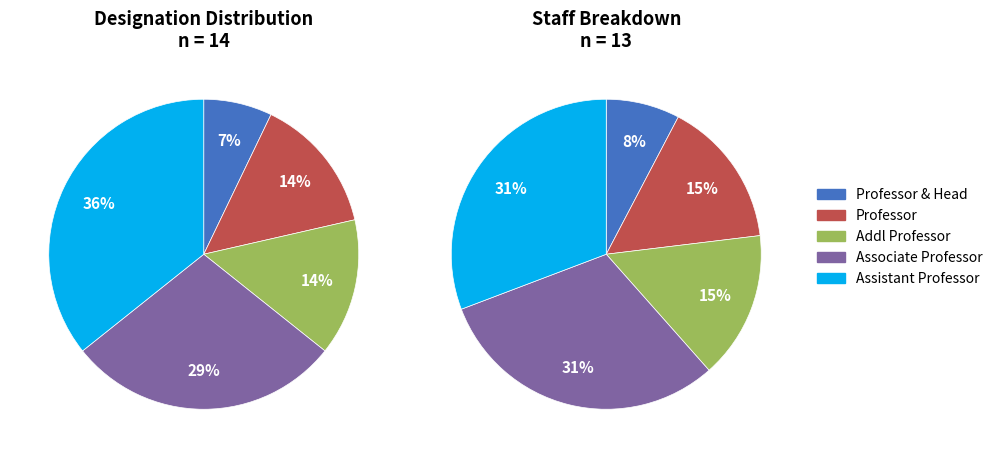

Which slice is the smallest?

Professor & Head